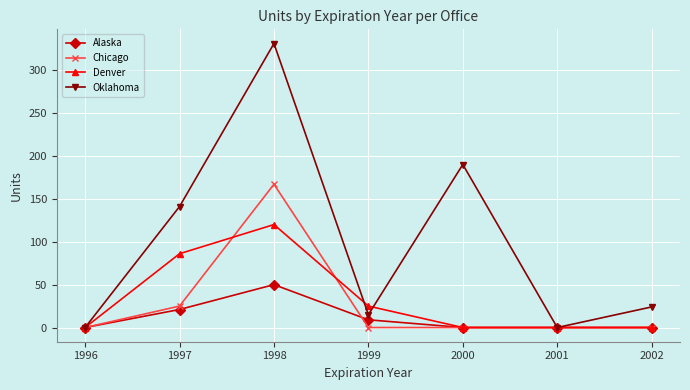

At 1998, list the series in order from largest to smallest.

Oklahoma, Chicago, Denver, Alaska